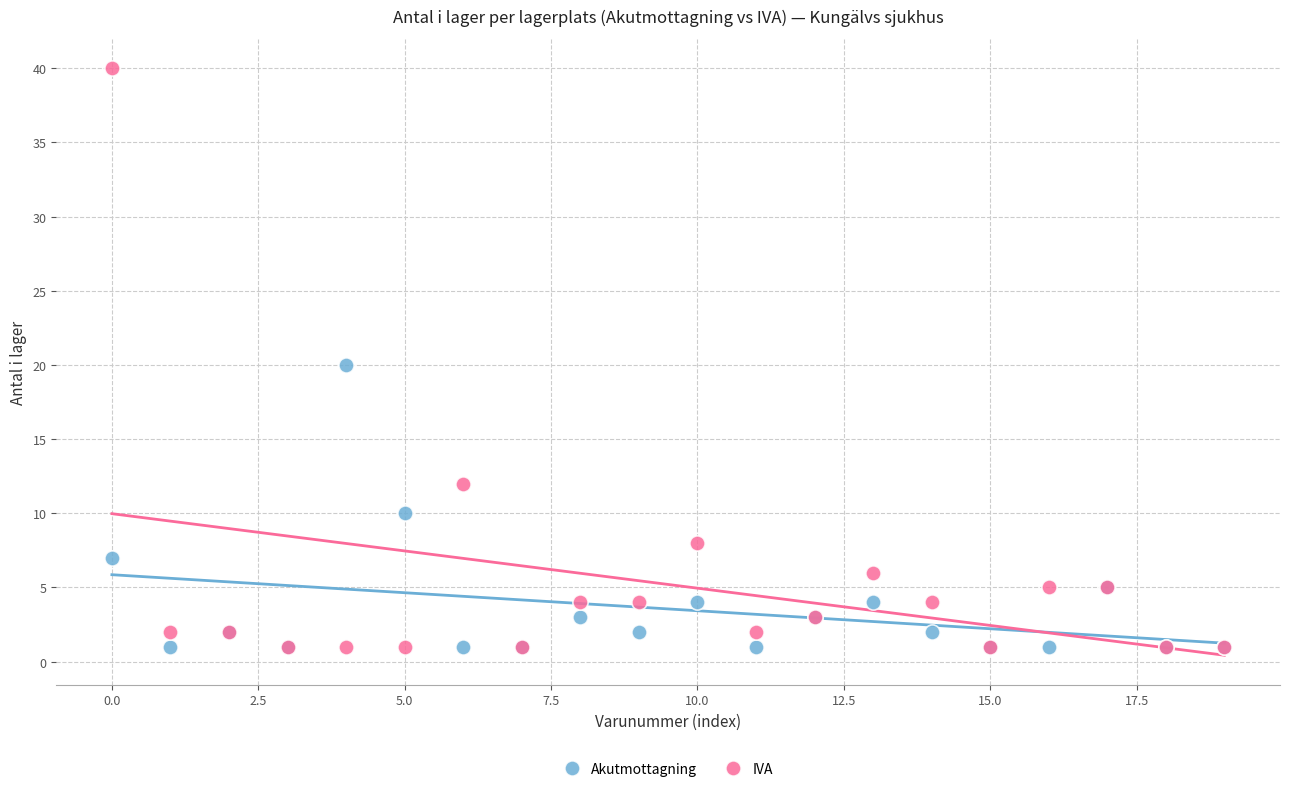

What are all the series names shown in the legend?

Akutmottagning, IVA